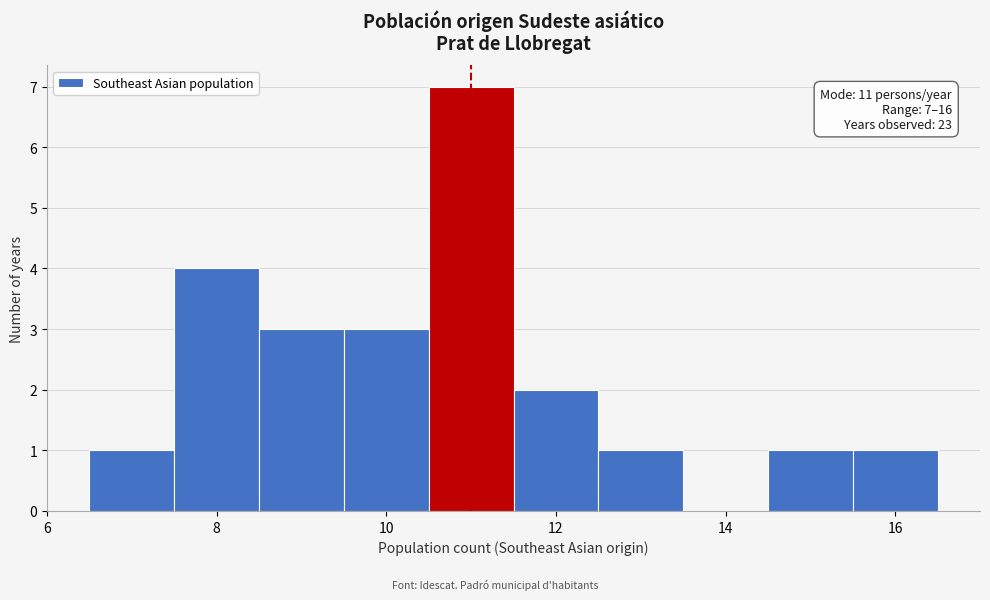

Which range on the x-axis has the tallest bar?

10.5 to 11.5